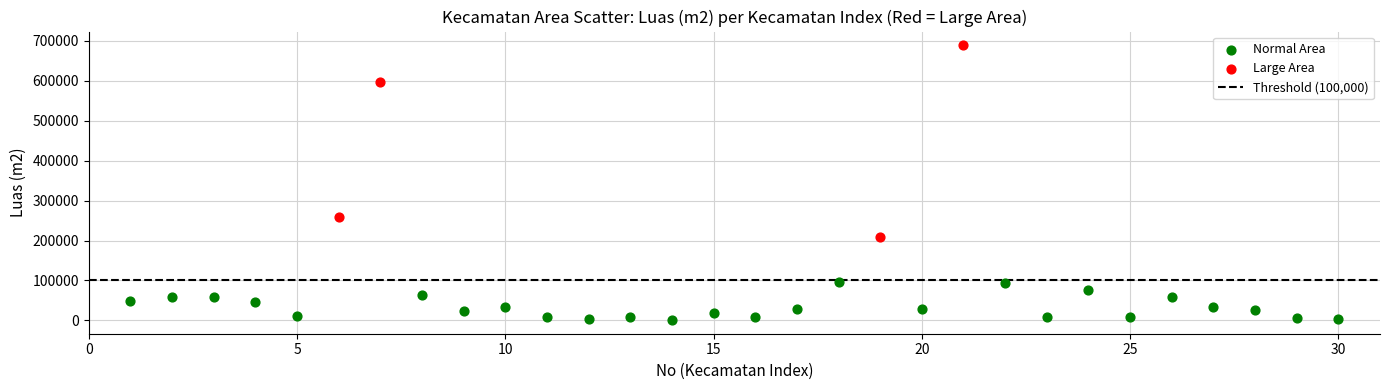

Which series has the widest spread of Y values?

Large Area